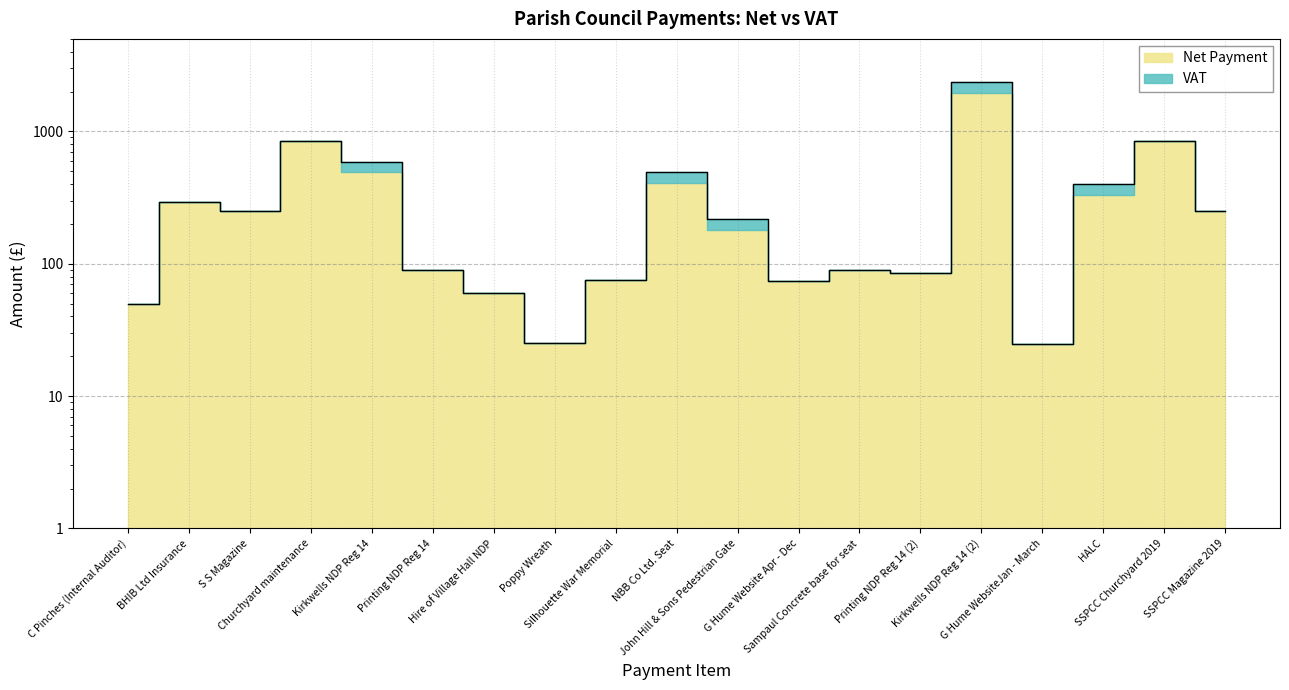

What is the label of the 5th point from the left?

Kirkwells NDP Reg 14